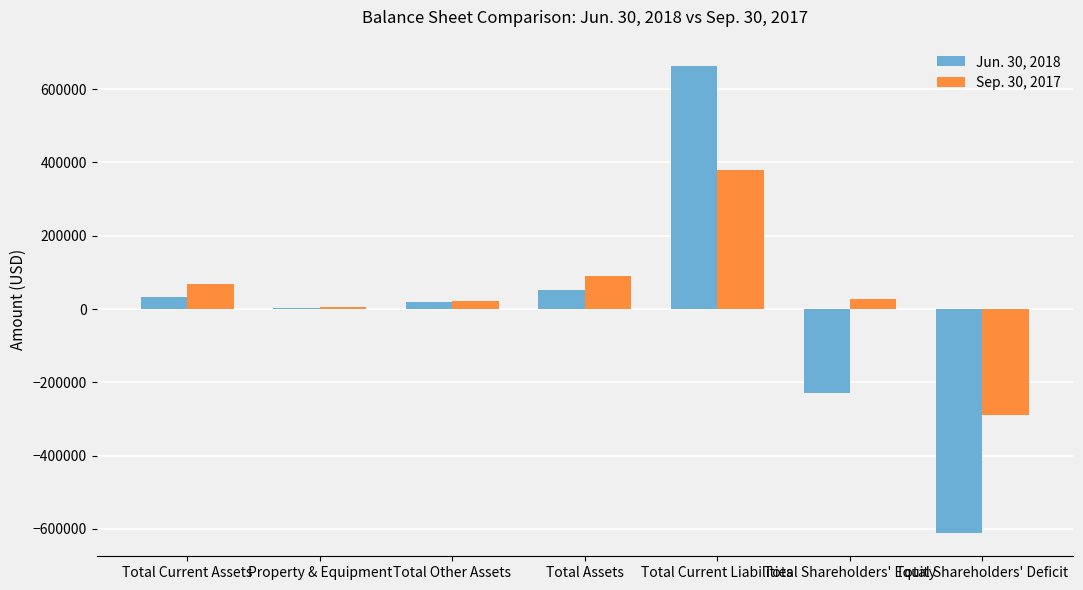

How many distinct data groups are displayed?

2